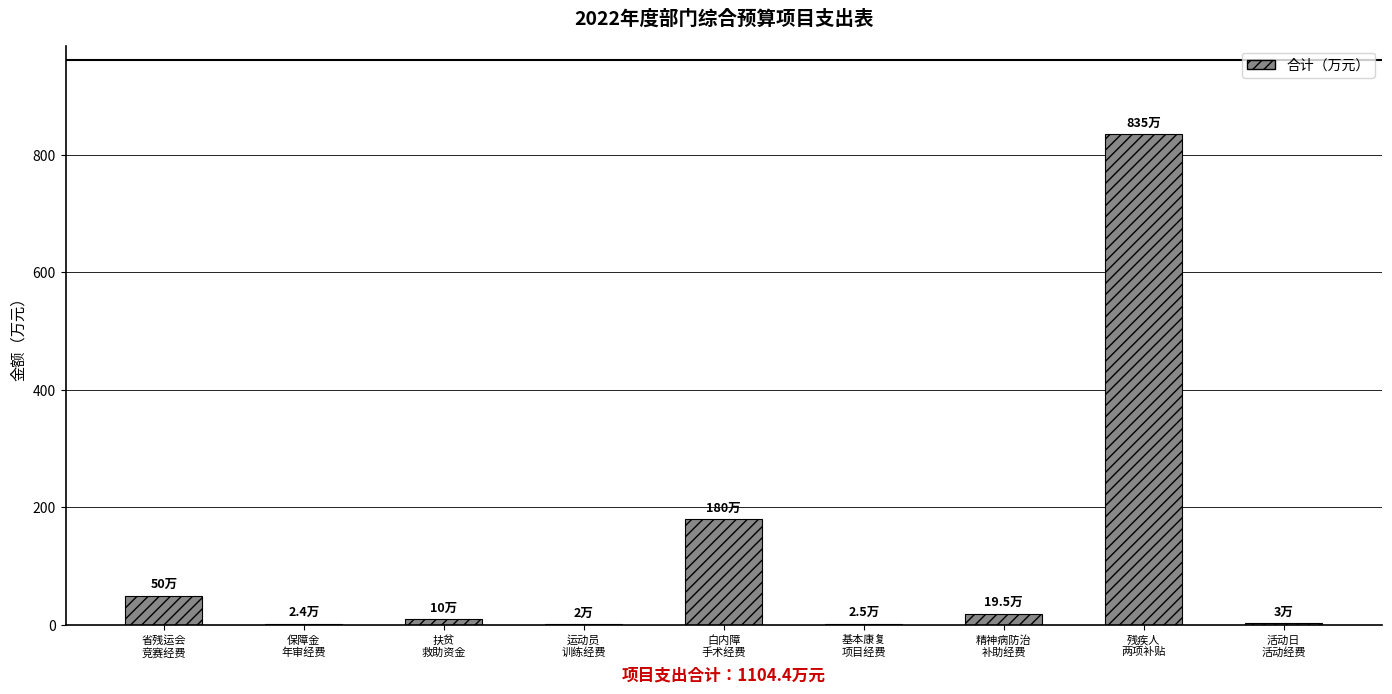

What is the sum of all values?

1104.4